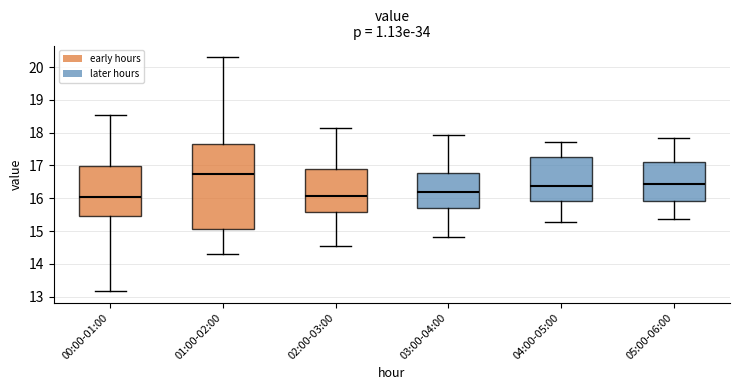

Where does the median line of the box for 01:00-02:00 sit on the y-axis? The values are not printed on the chart, so give them approximately, as read against the axis.

16.7